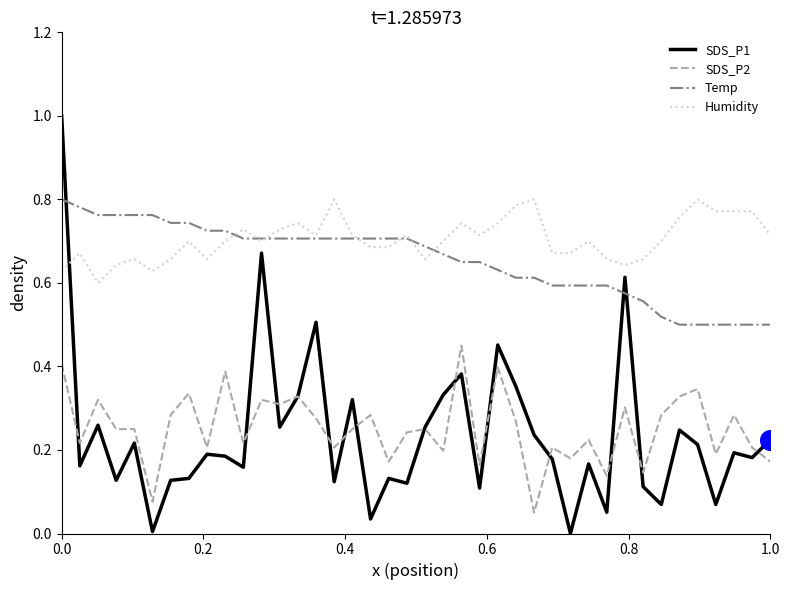

At how many categories does at least one series exceed 0?

40